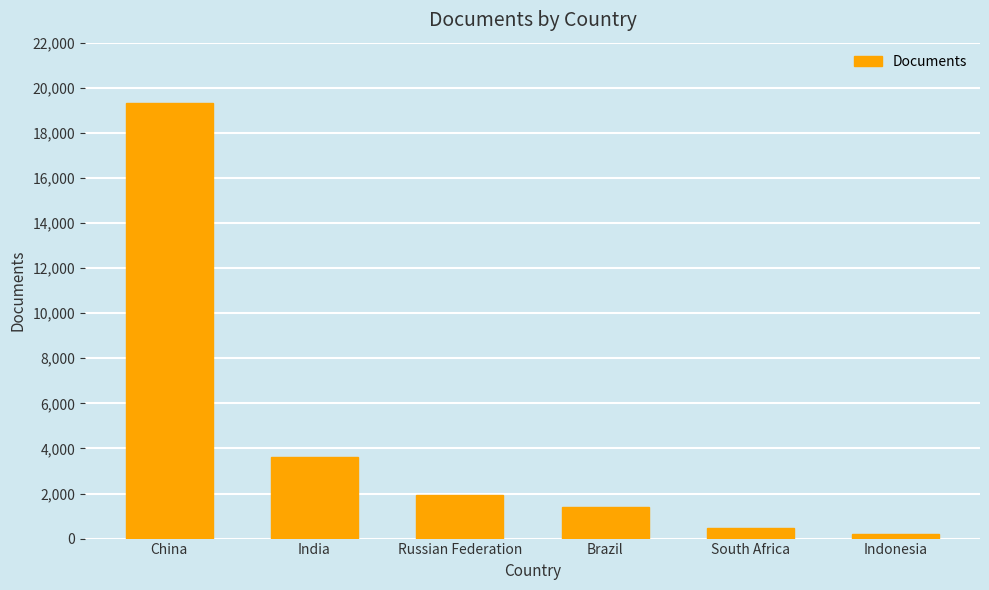

What is the label of the 6th bar from the right?

China